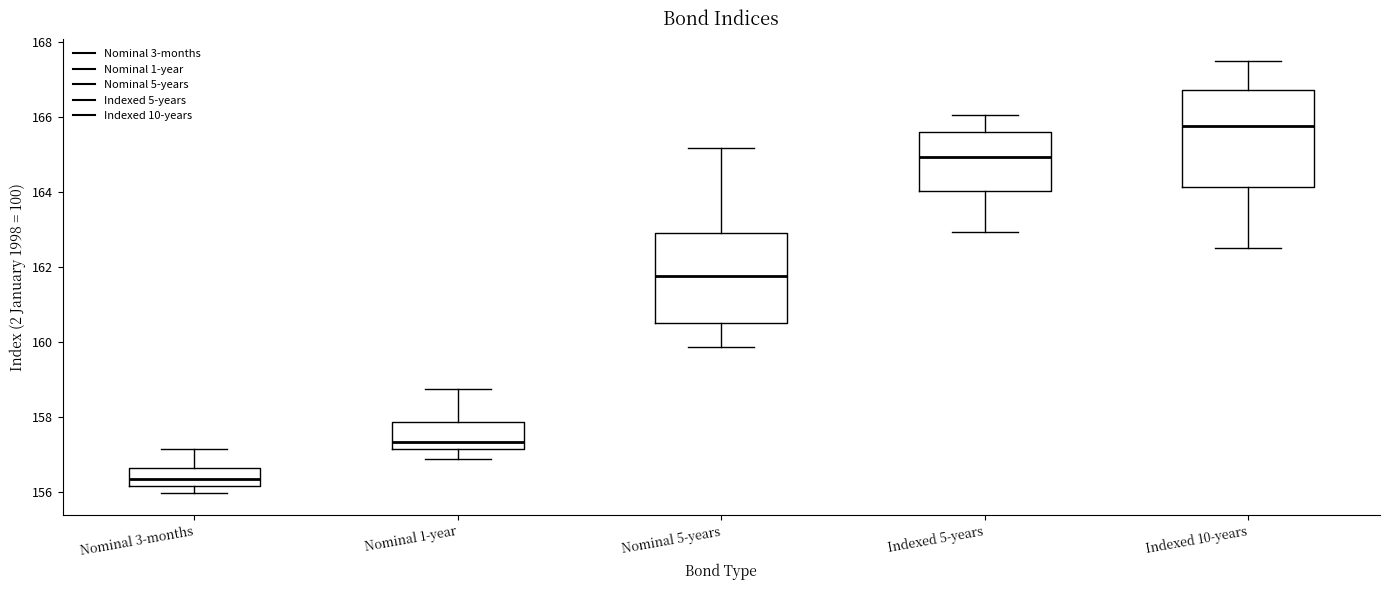

Where does the upper whisker of the box for Indexed 5-years end on the y-axis? The values are not printed on the chart, so give them approximately, as read against the axis.

166.0